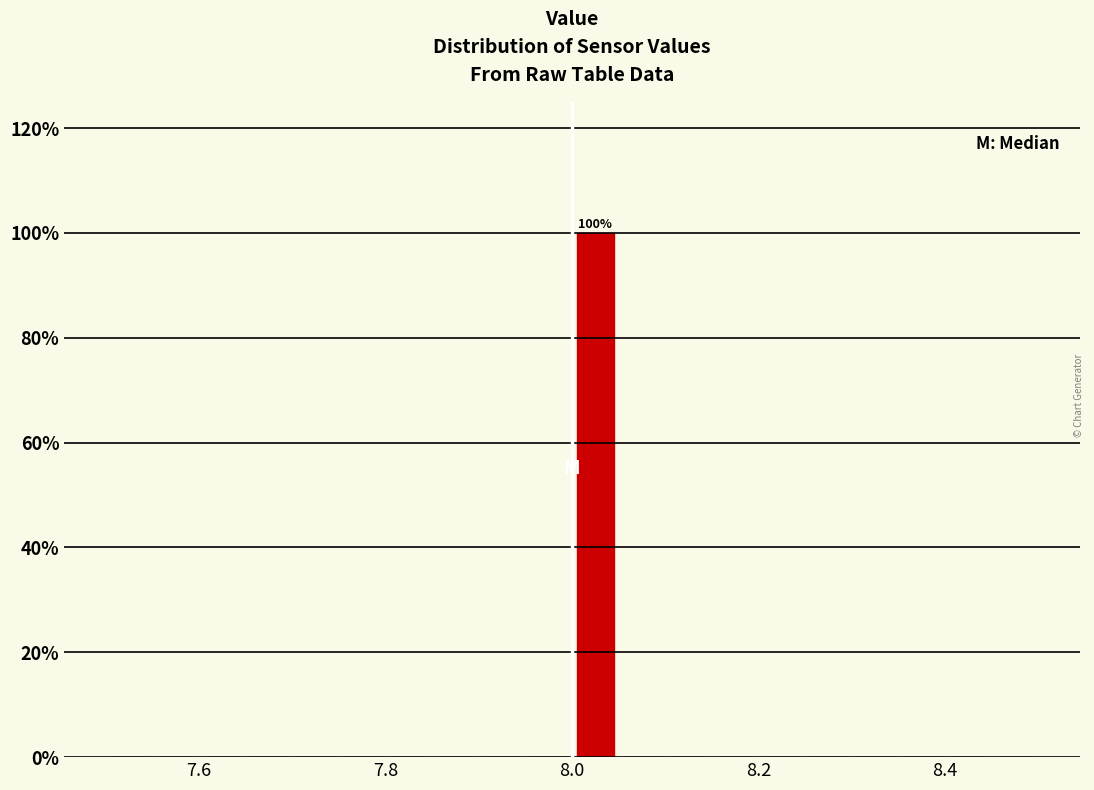

Read against the x-axis, roughly where is the centre of the tallest bar?

8.02